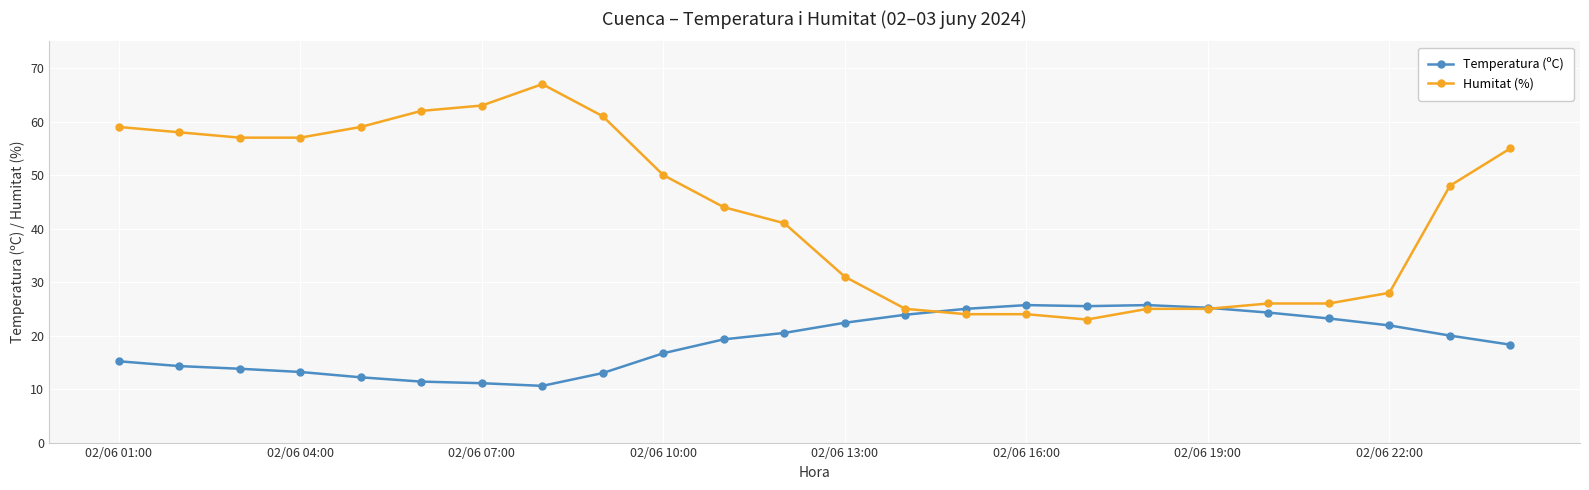

Which series has the largest total across all categories?

Humitat (%)